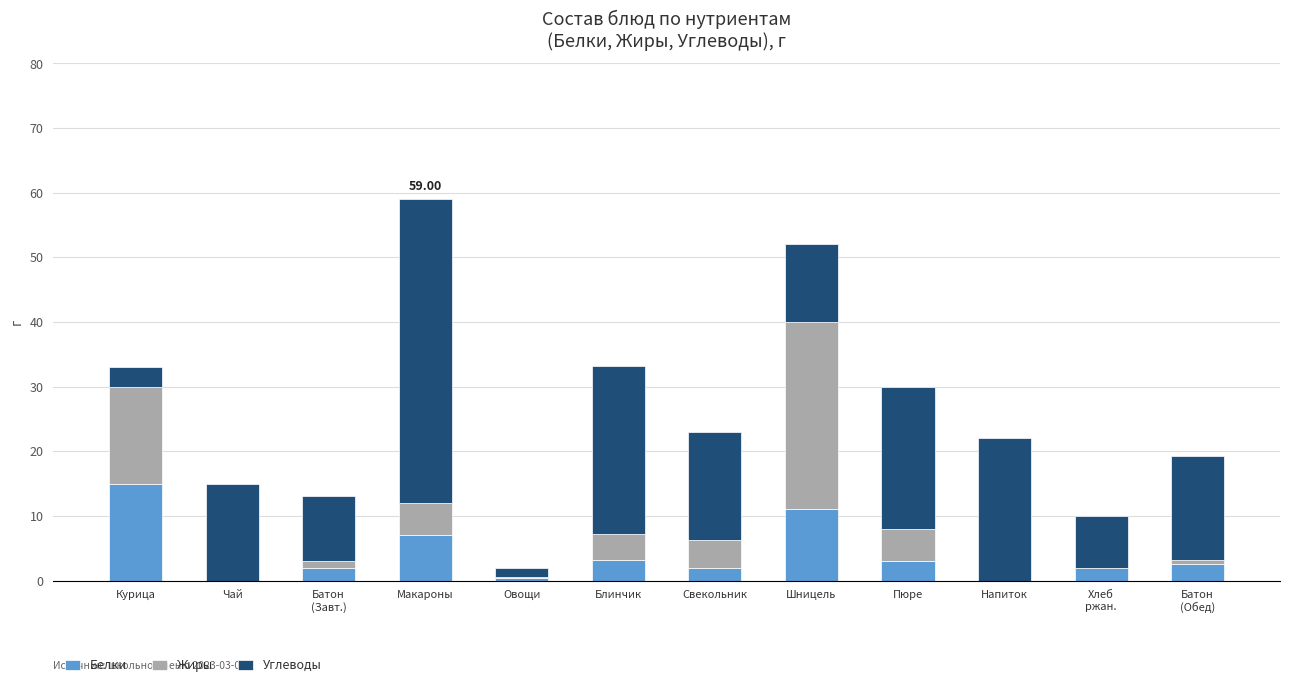

At which category is the sum across all series the highest?

Макароны